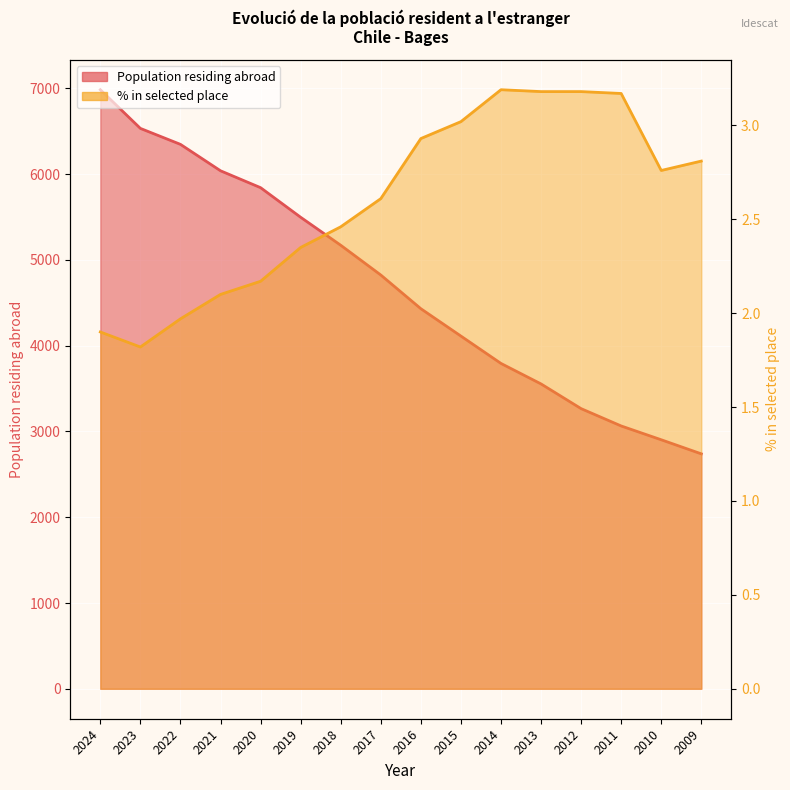

At which label does % in selected place first exceed 2?

2021